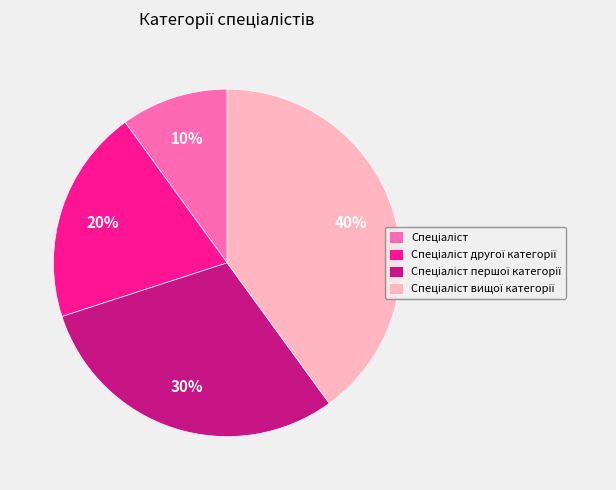

To the nearest percent, what is the average slice percentage?

25%